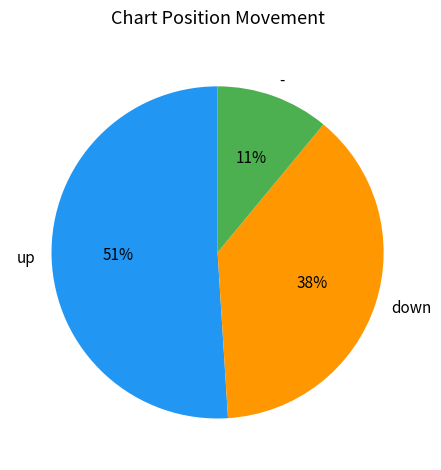

Which category has the biggest portion of the pie?

up